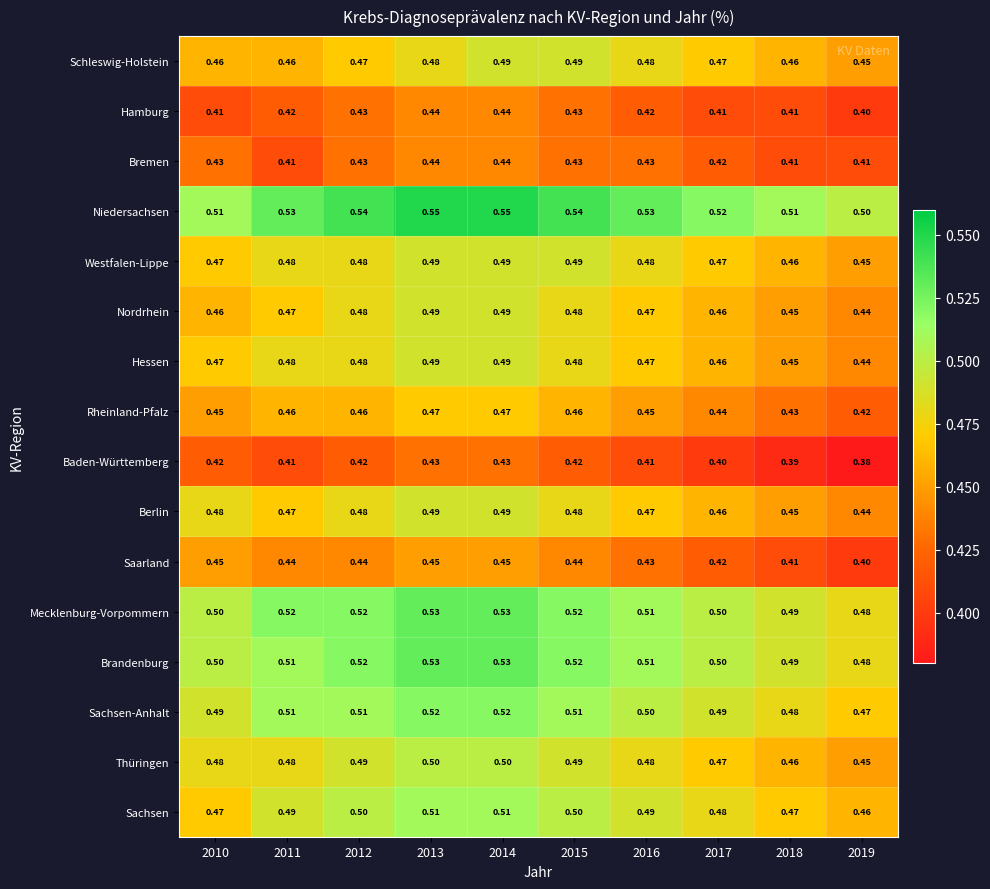

What is the difference between the highest and lowest values at 2018?

0.1